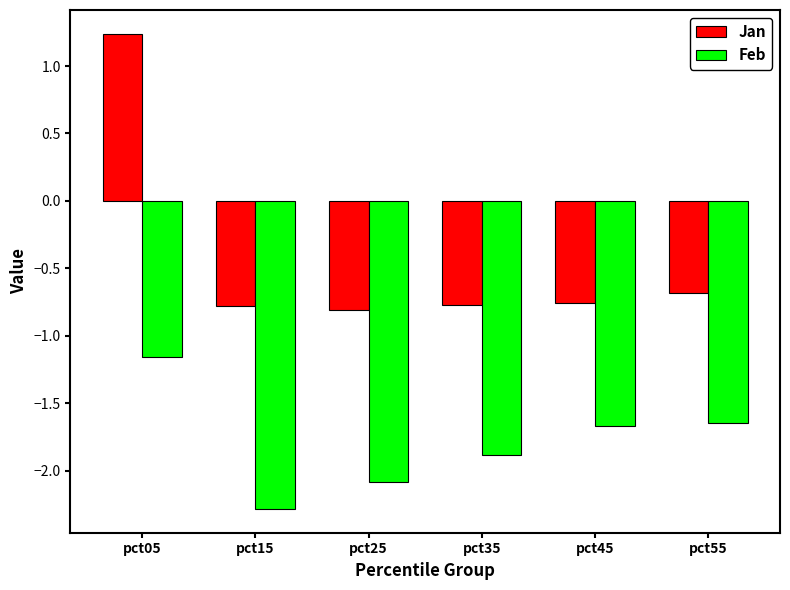

At which label does Jan first exceed 0?

pct05